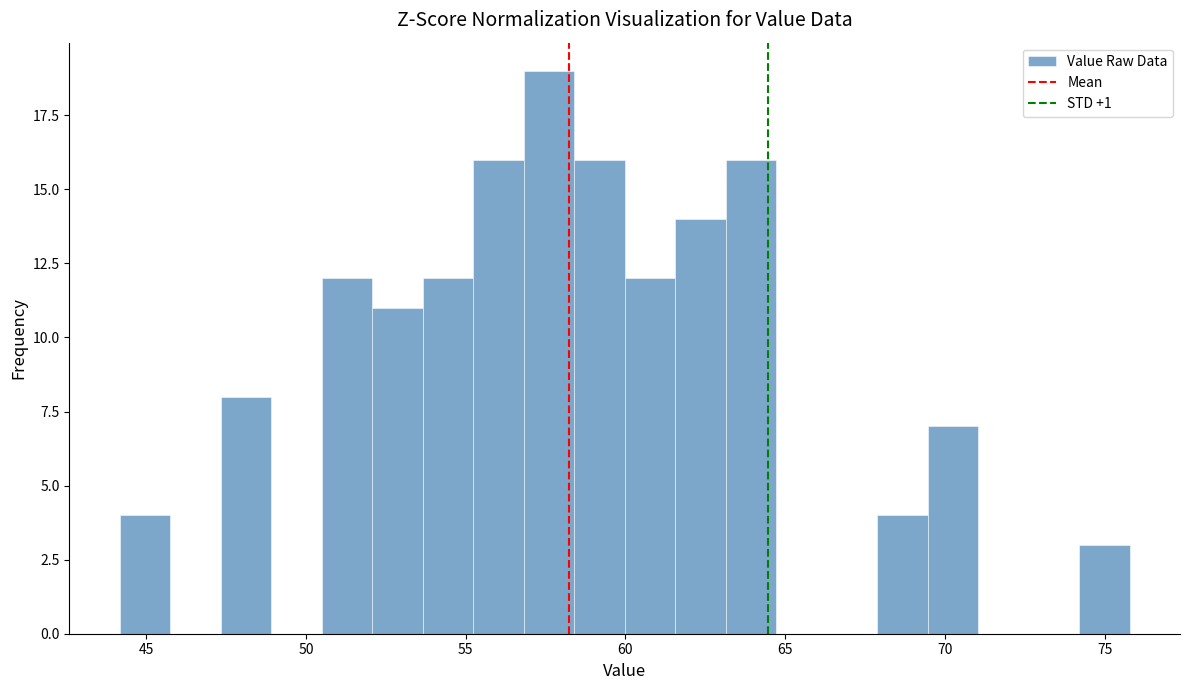

Around what value on the x-axis is the tallest bar? Give the approximate position of its centre, as read against the axis.

57.5